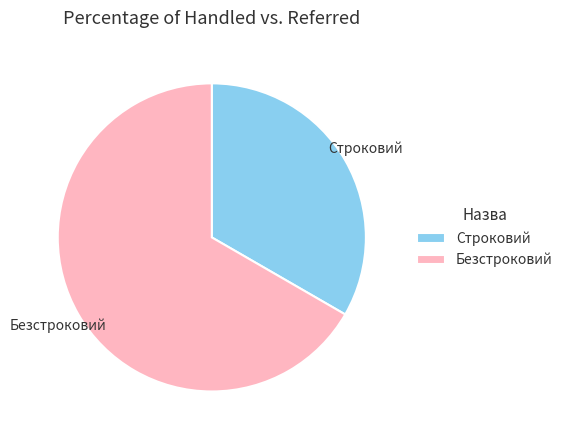

Which has a higher value, Строковий or Безстроковий?

Безстроковий